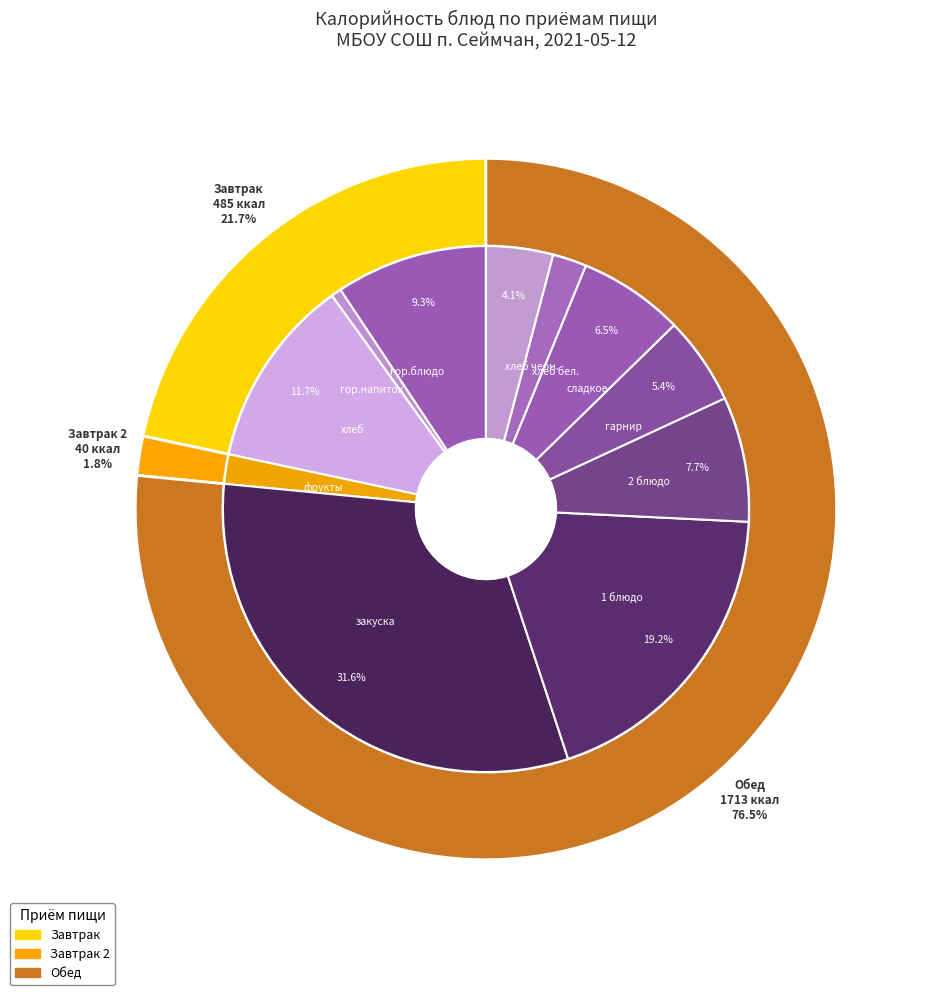

Which slice is the smallest?

гор.напиток (Завтрак)